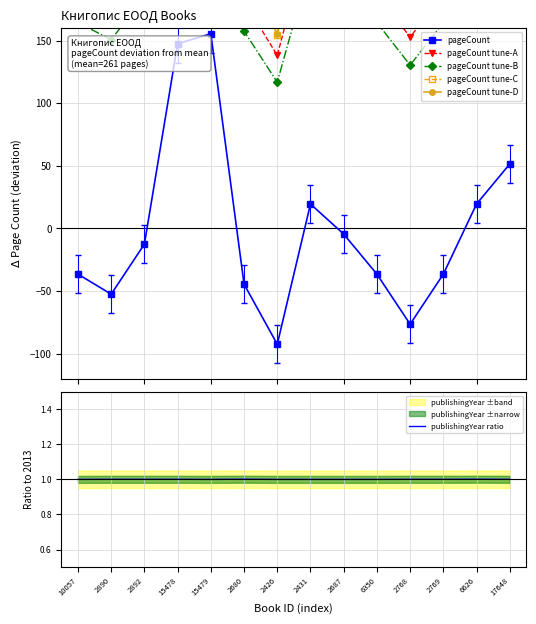

What is the label of the 12th point from the right?

2892